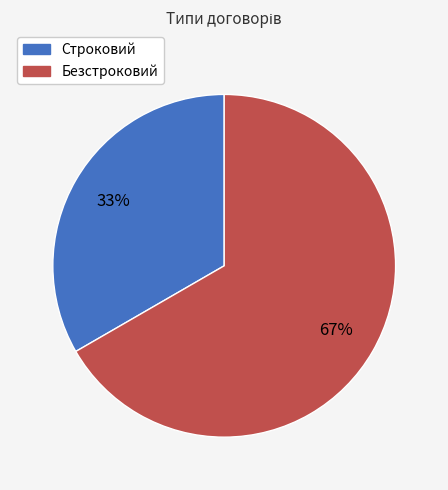

The Строковий slice represents 20% of the pie. True or false?

False